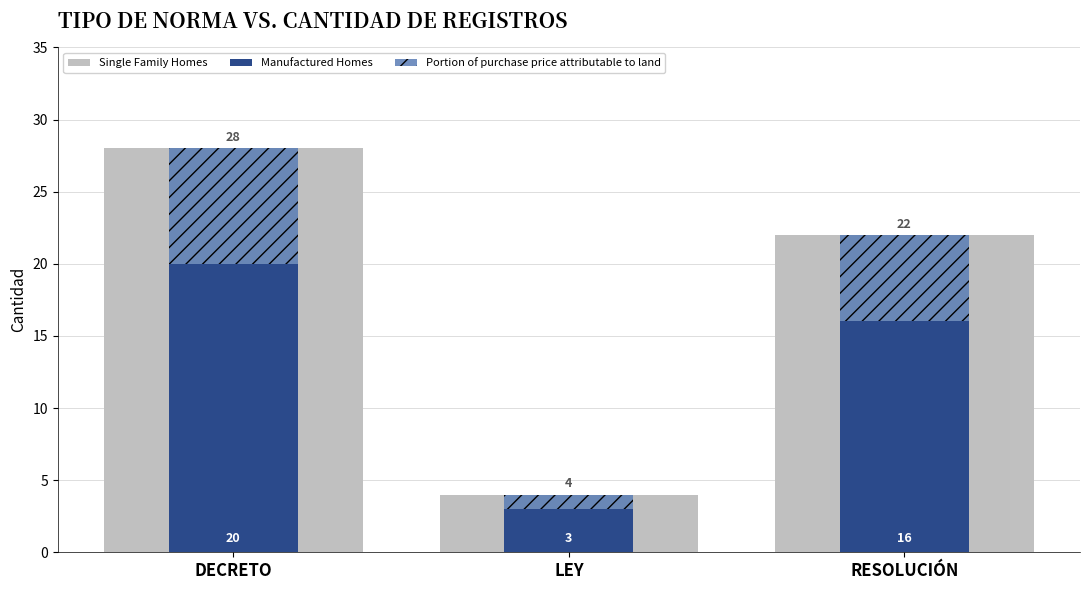

How many Manufactured Homes values are between 3 and 20?

3